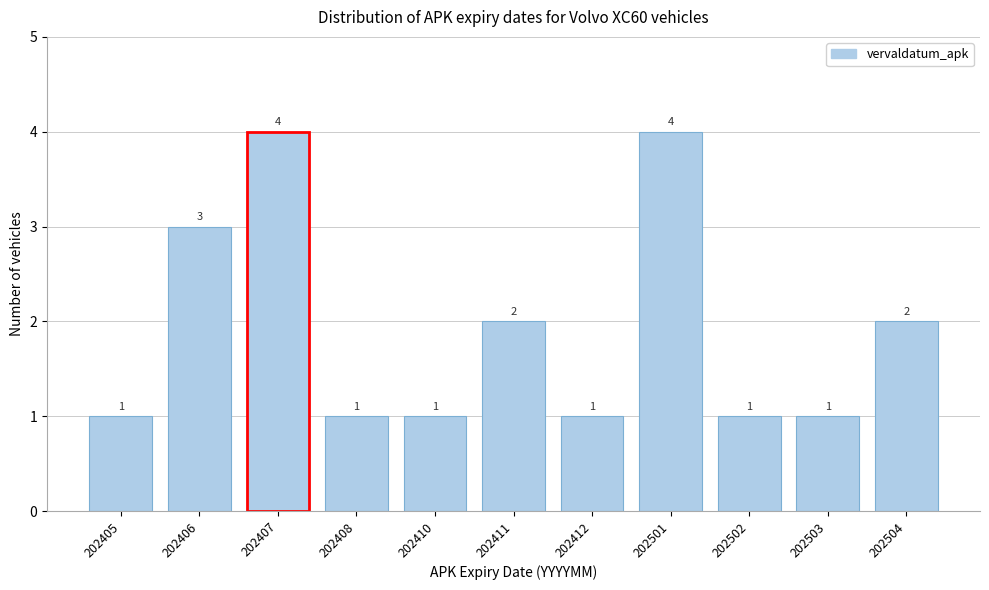

Reading left to right, transcribe all the data shown in this chart.

1	3	4	1	1	2	1	4	1	1	2